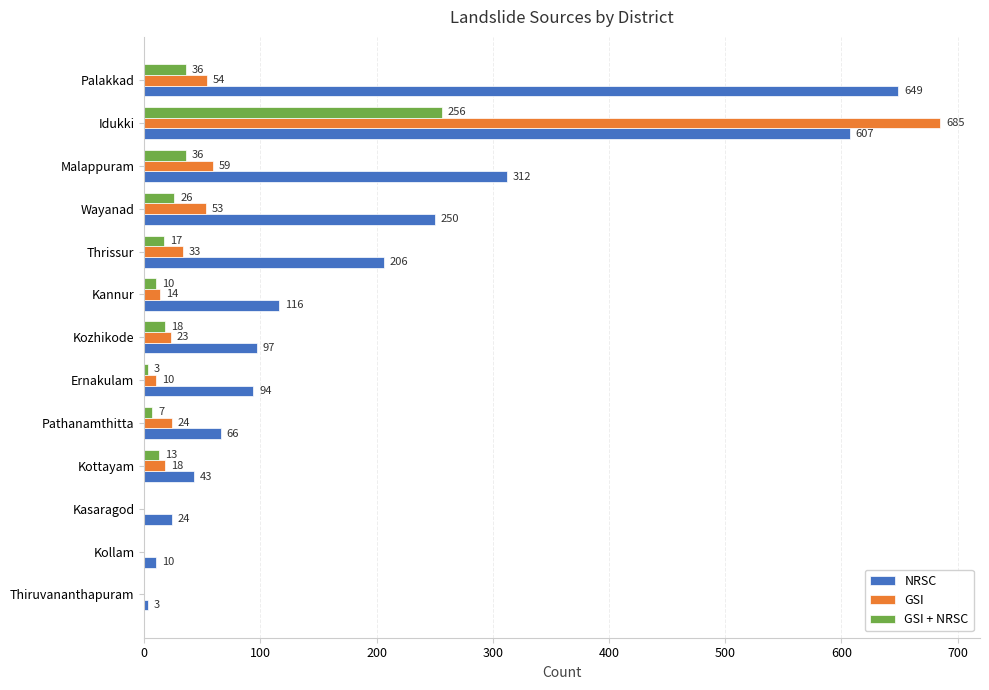

Between Kozhikode and Idukki, which series saw the biggest shift?

GSI